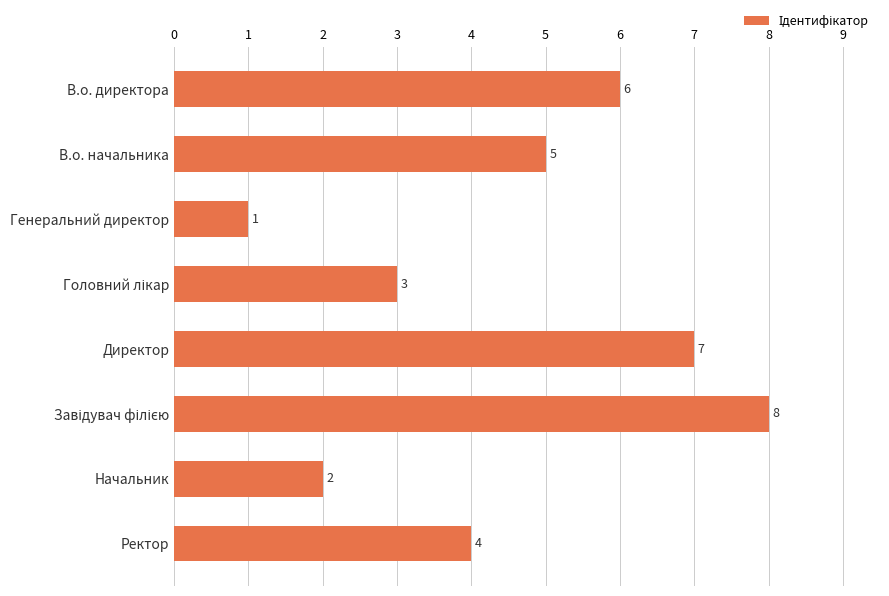

Reading bottom to top, what are all the values shown in this chart?

4	2	8	7	3	1	5	6